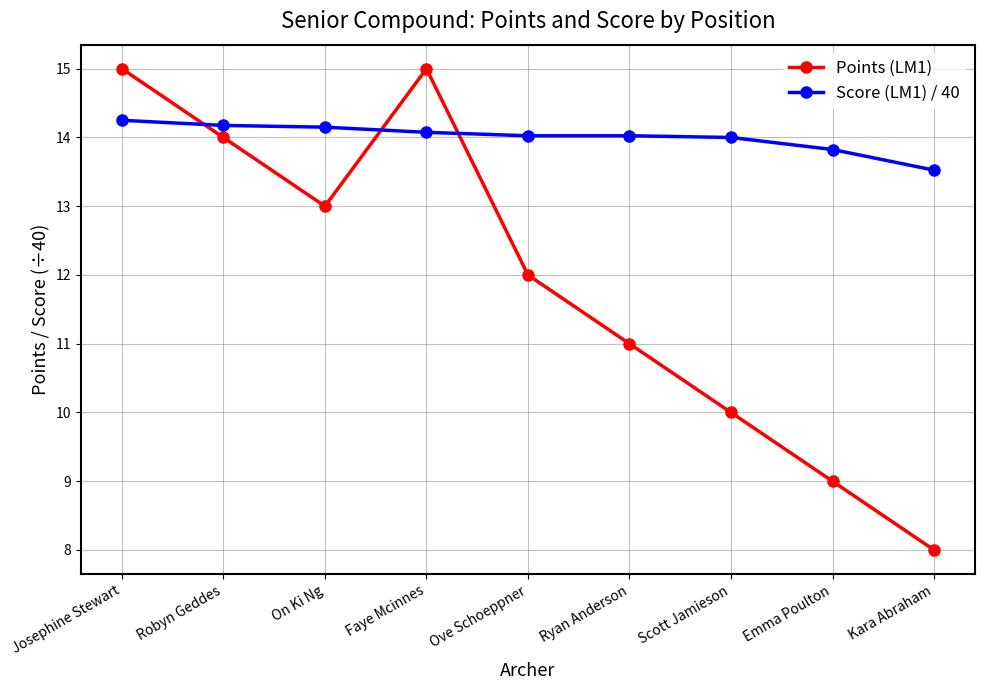

What is the label of the 8th point from the left?

Emma Poulton